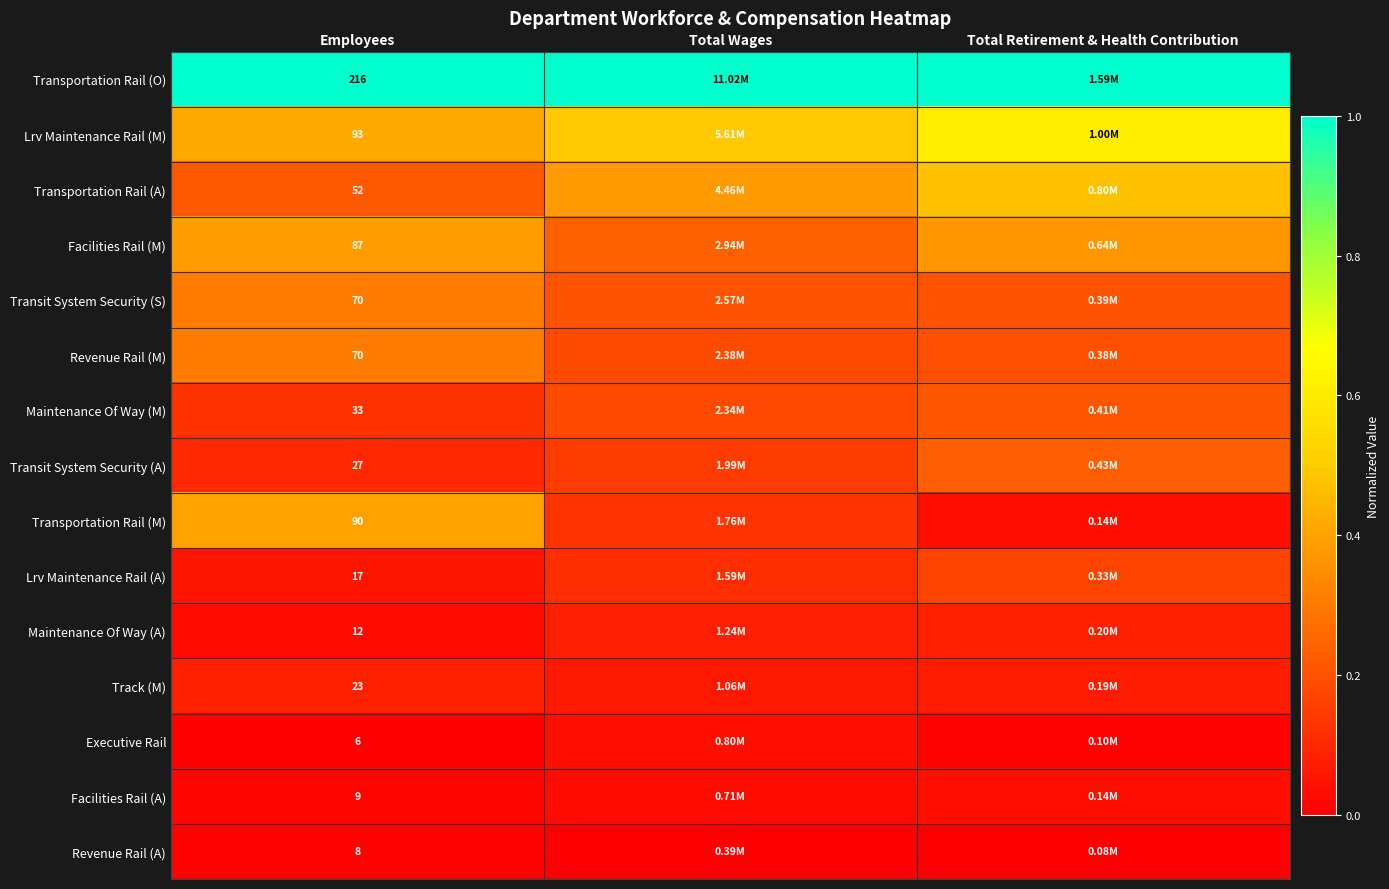

At Total Retirement & Health Contribution, list the series in order from largest to smallest.

Transportation Rail (O), Lrv Maintenance Rail (M), Transportation Rail (A), Facilities Rail (M), Transit System Security (A), Maintenance Of Way (M), Transit System Security (S), Revenue Rail (M), Lrv Maintenance Rail (A), Maintenance Of Way (A), Track (M), Facilities Rail (A), Transportation Rail (M), Executive Rail, Revenue Rail (A)